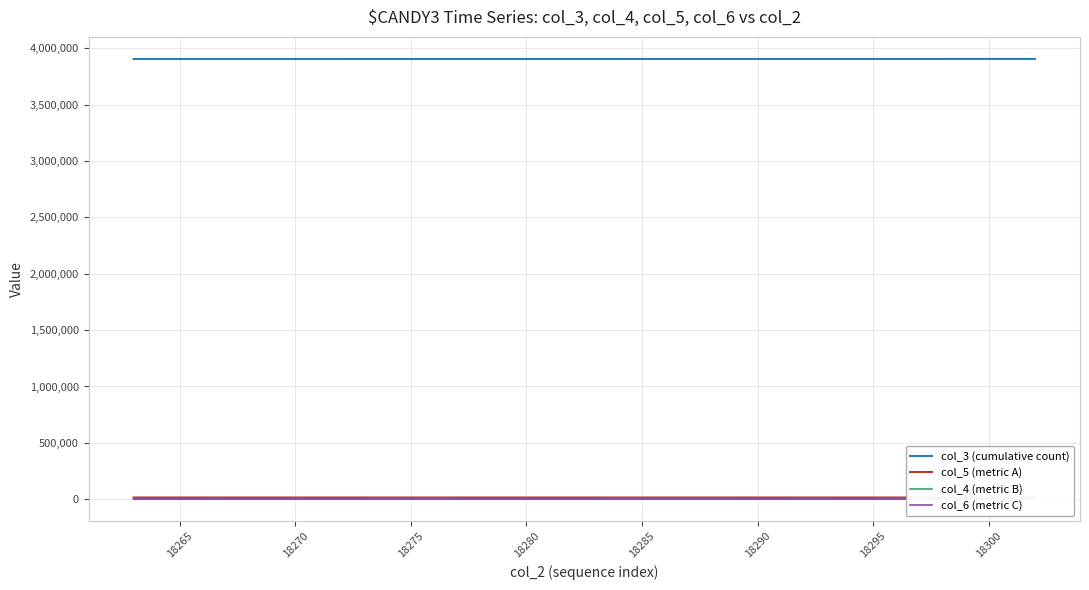

How many lines are shown in the chart?

4